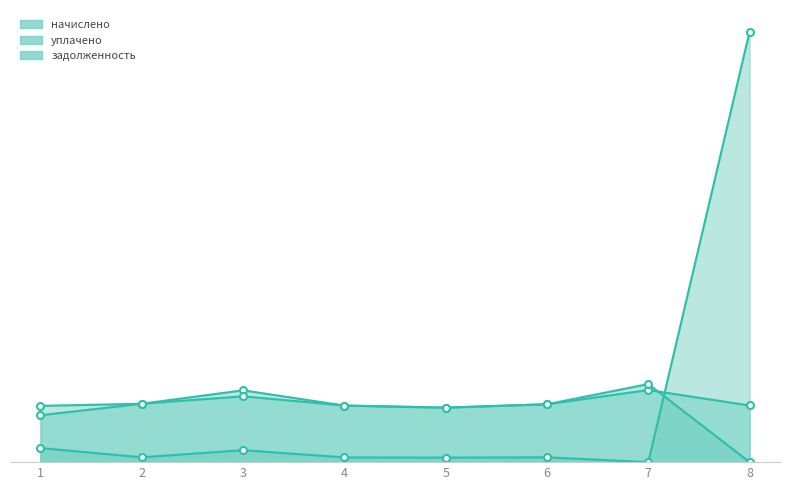

True or false: уплачено has more than 0 points higher than both neighbors.

True